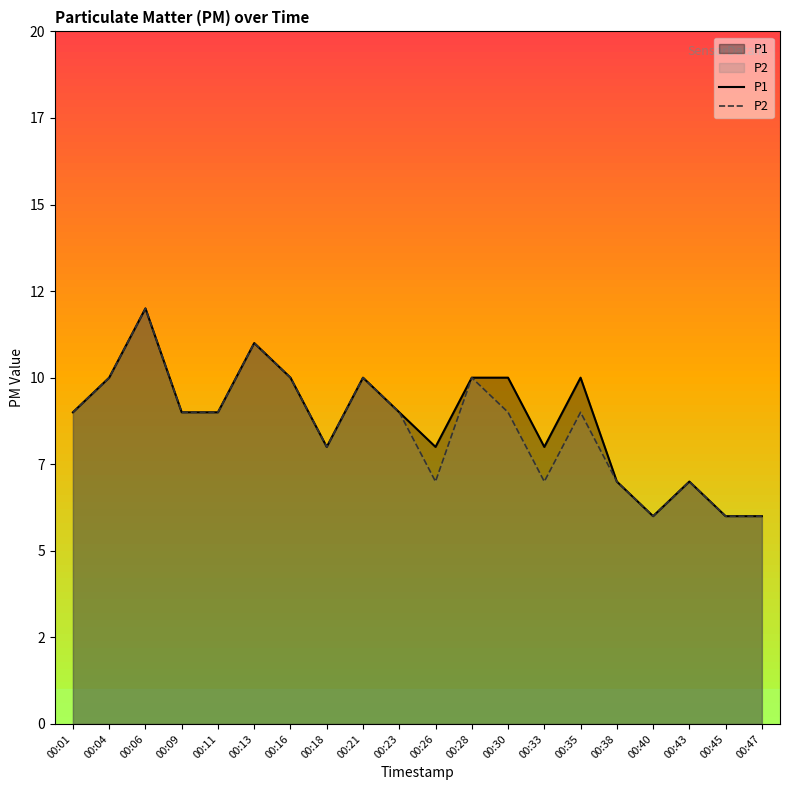

In P1, how many points are lower than both neighbors (excluding endpoints)?

4